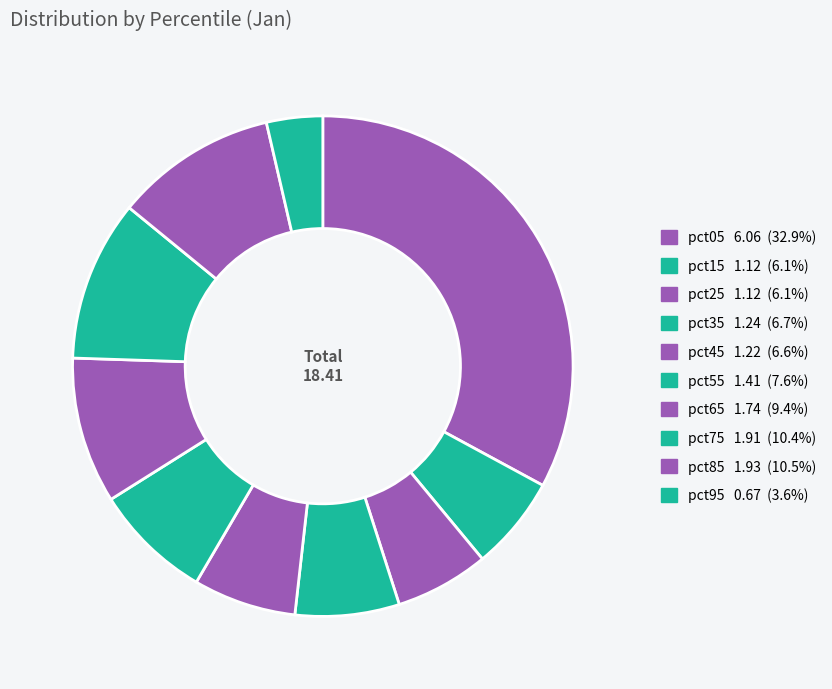

The pct45 slice represents 1% of the pie. True or false?

False